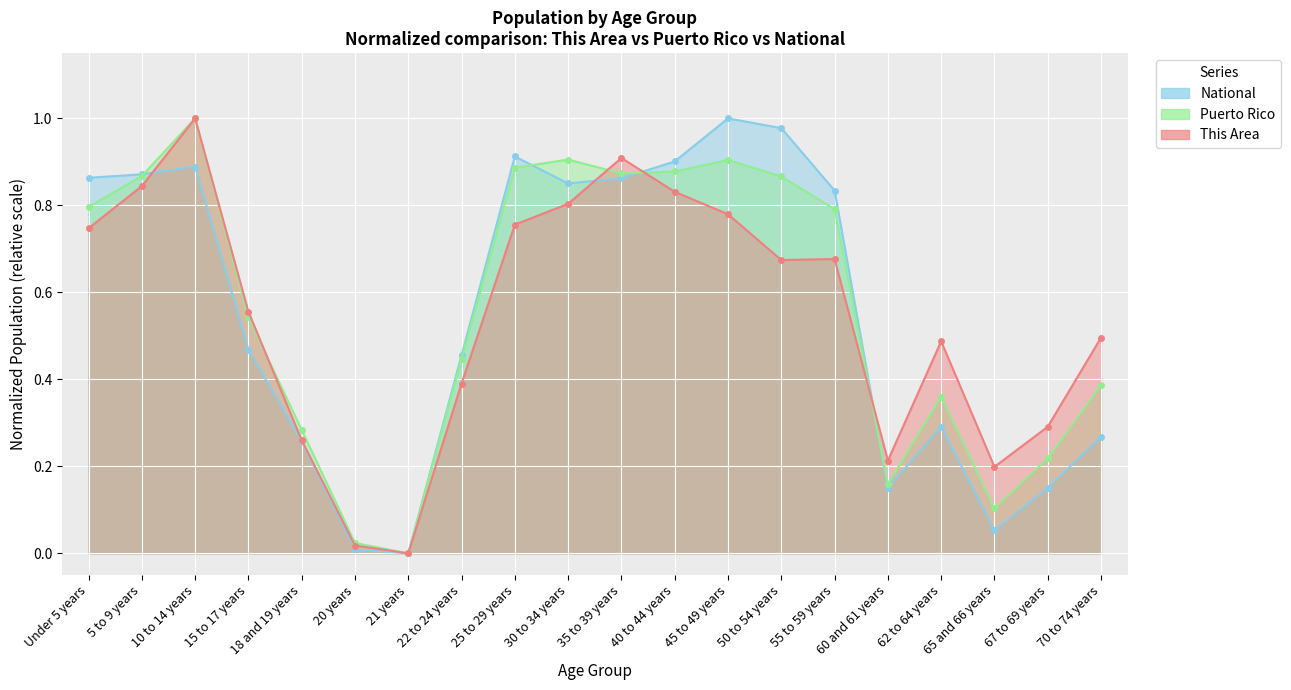

Rank the categories by National value from lowest to highest.

21 years, 20 years, 65 and 66 years, 60 and 61 years, 67 to 69 years, 18 and 19 years, 70 to 74 years, 62 to 64 years, 22 to 24 years, 15 to 17 years, 55 to 59 years, 30 to 34 years, 35 to 39 years, Under 5 years, 5 to 9 years, 10 to 14 years, 40 to 44 years, 25 to 29 years, 50 to 54 years, 45 to 49 years